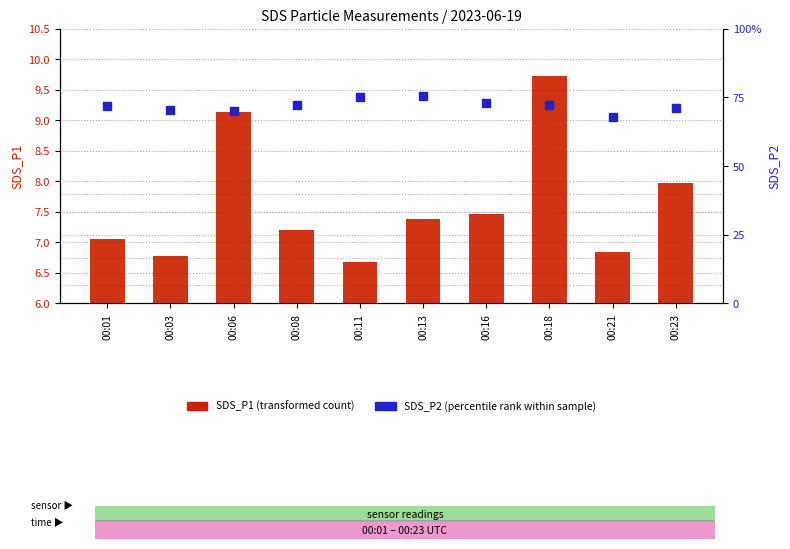

Which series has the largest Y range (max minus min)?

SDS_P1 (transformed count)